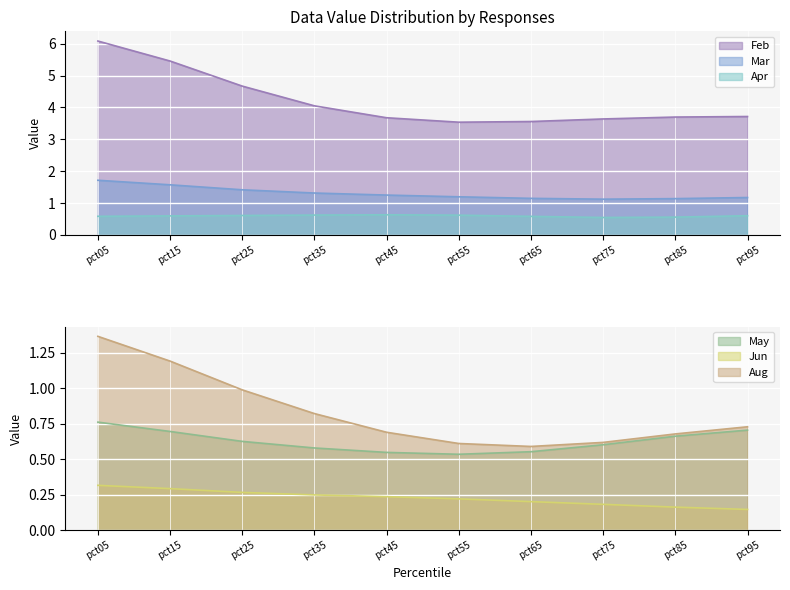

True or false: Feb and Mar intersect in this chart.

False